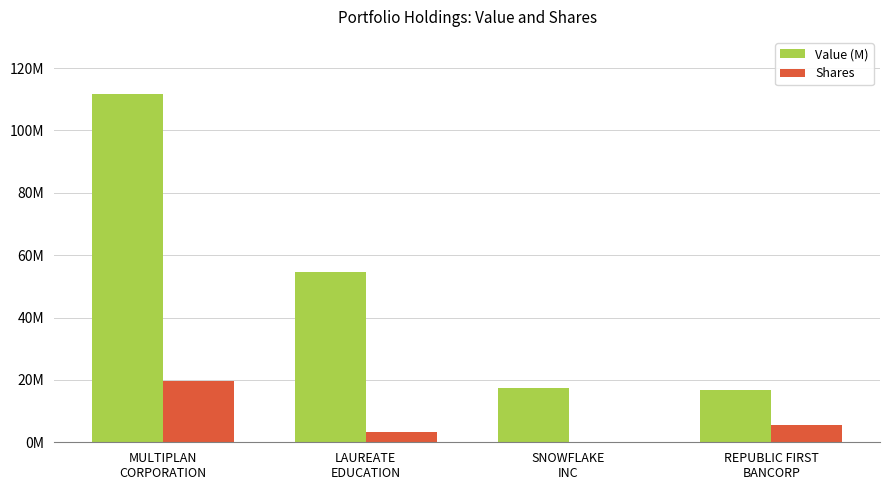

What is the difference between the Shares values at REPUBLIC FIRST
BANCORP and SNOWFLAKE
INC?

5385433